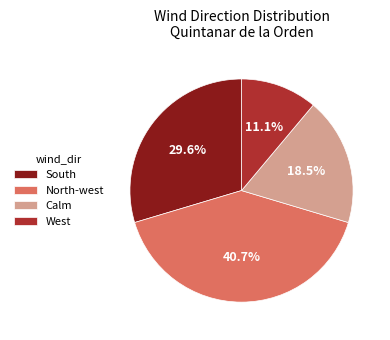

What is the smallest slice in the pie chart?

West